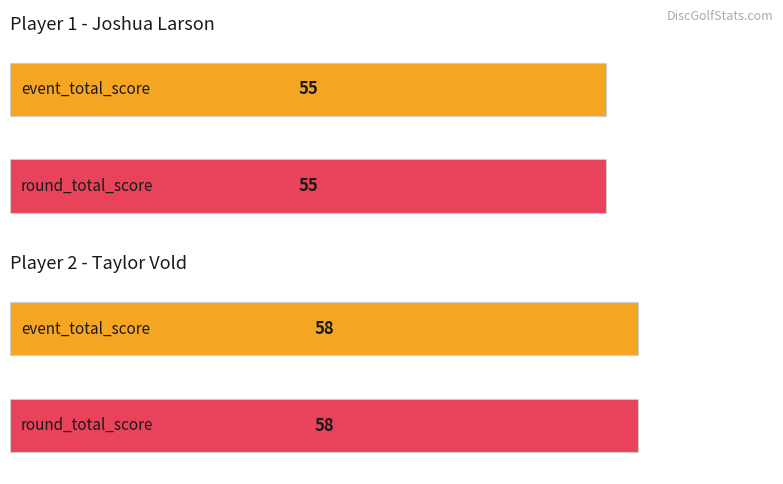

What is the label of the 3rd bar from the right?

Joshua Larson